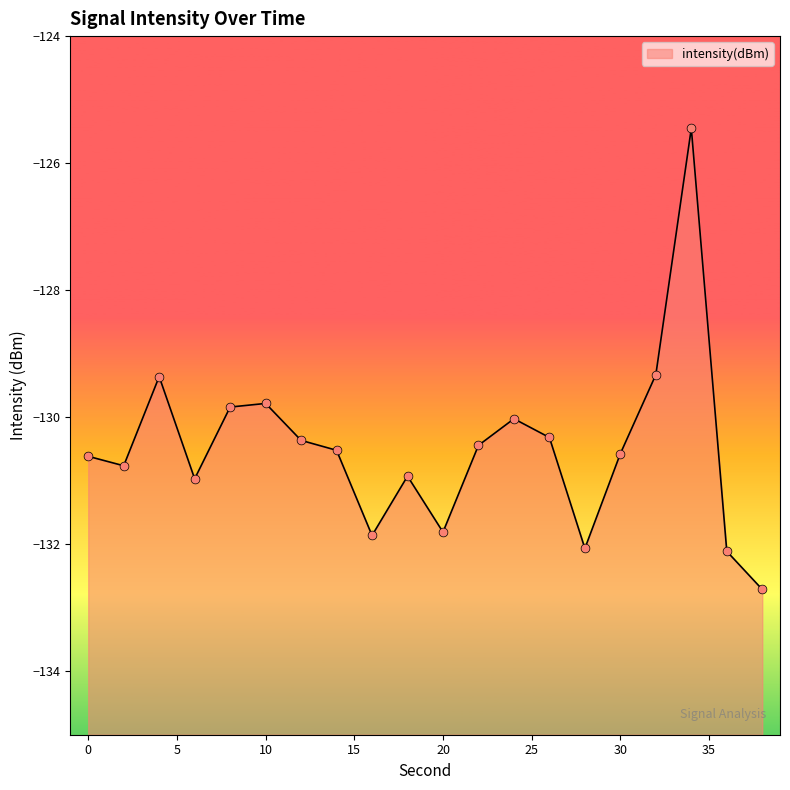

Between 20 and 2, which is larger?

2